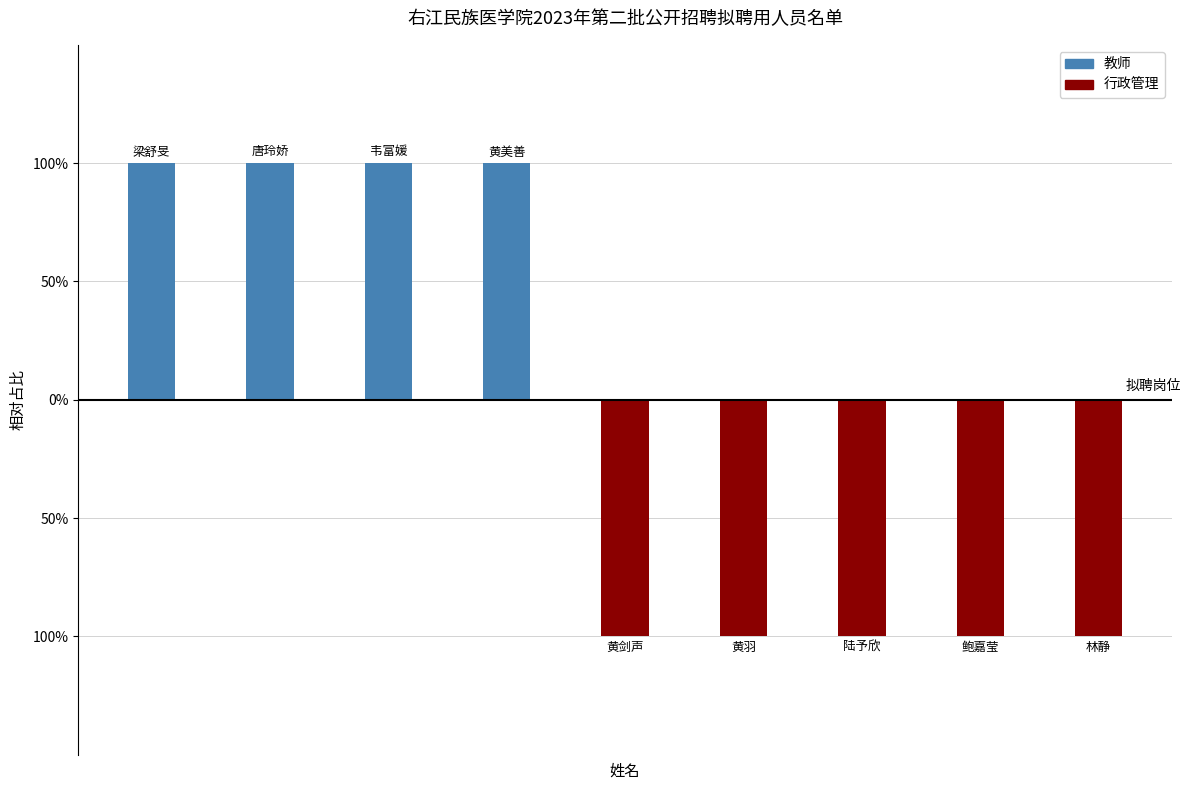

What are all the series names shown in the legend?

教师, 行政管理